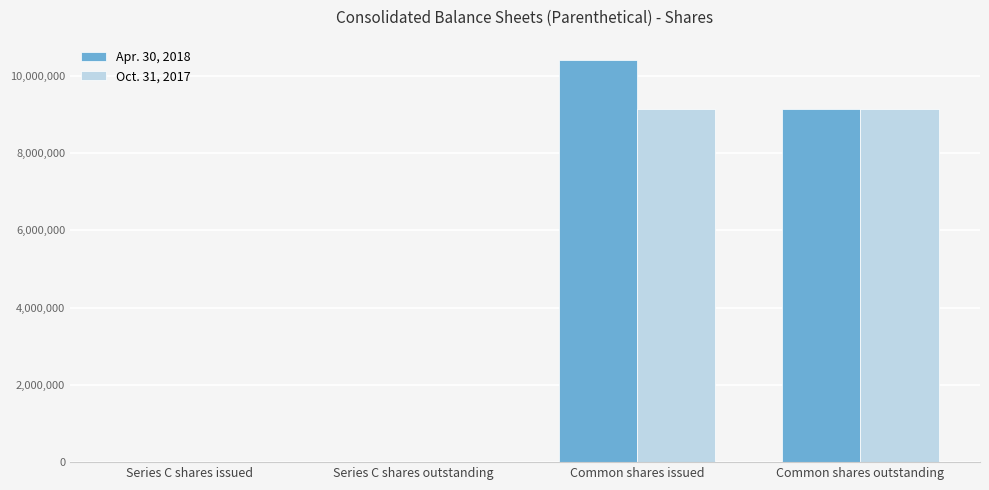

Which category has the highest value in the Apr. 30, 2018 series?

Common shares issued